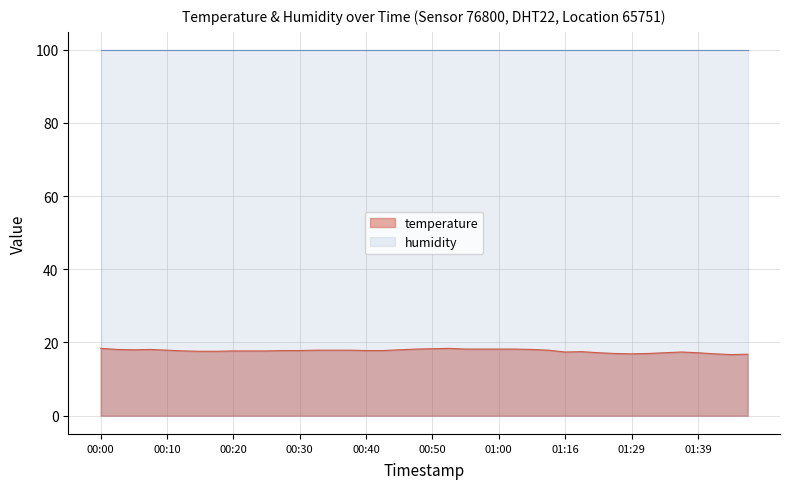

List the series in order of their peak value, highest first.

humidity, temperature